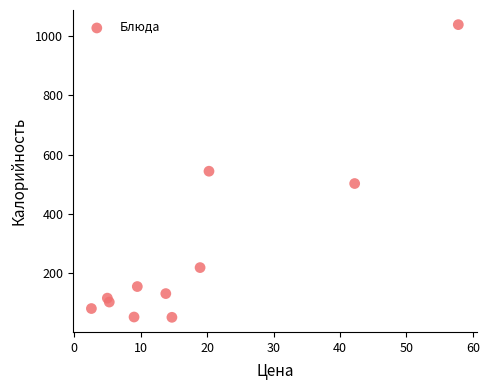

What is the average Y value?

271.1